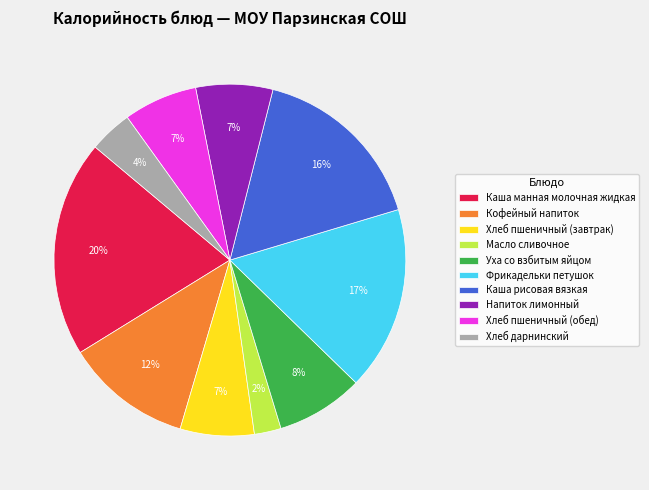

To the nearest percent, what is the combined percentage of Каша манная молочная жидкая and Фрикадельки петушок?

37%